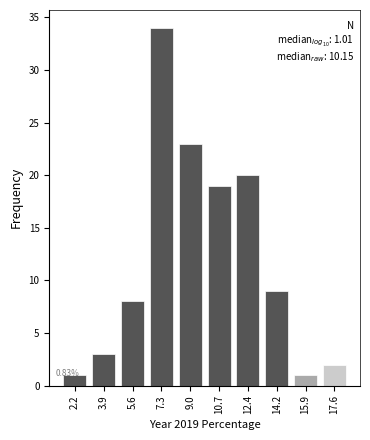

What is the maximum value shown in the chart?

34